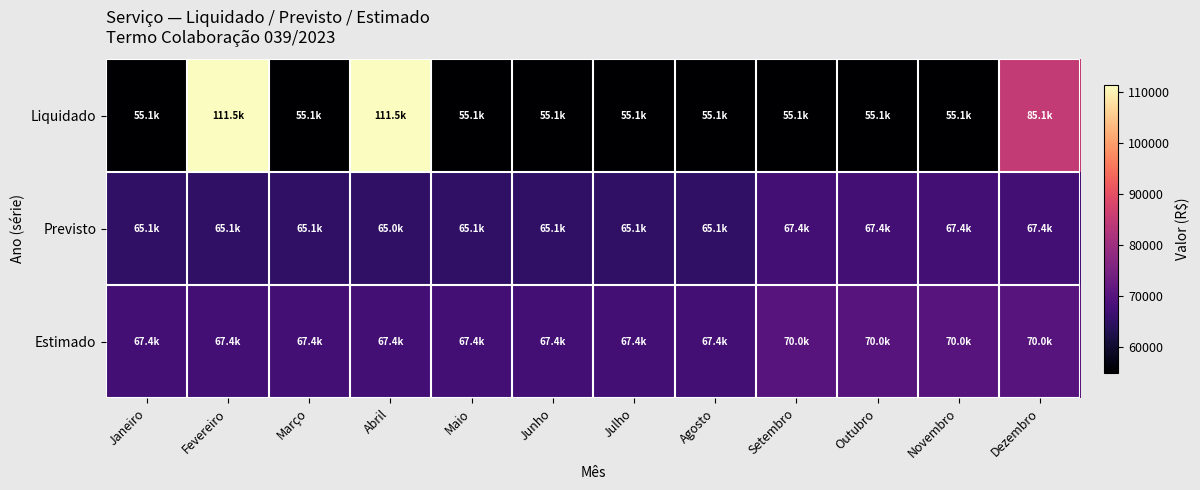

What is the total value across all series at Abril?

243860.1